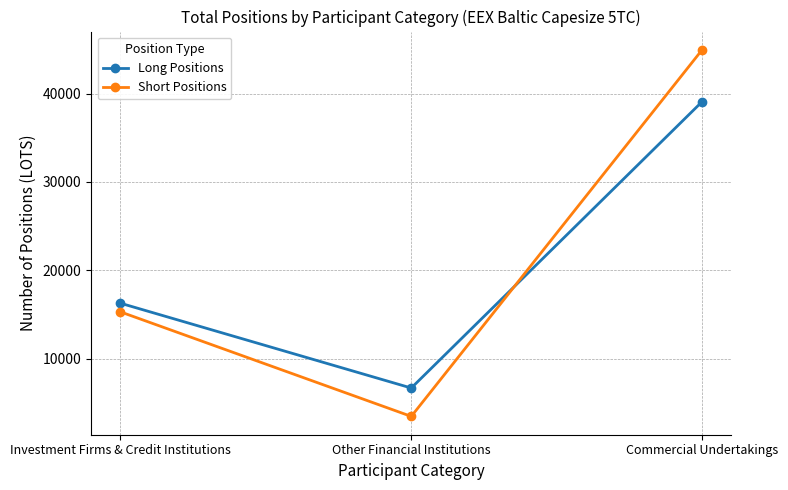

True or false: Long Positions has a value of 39089.6 at Commercial Undertakings.

True